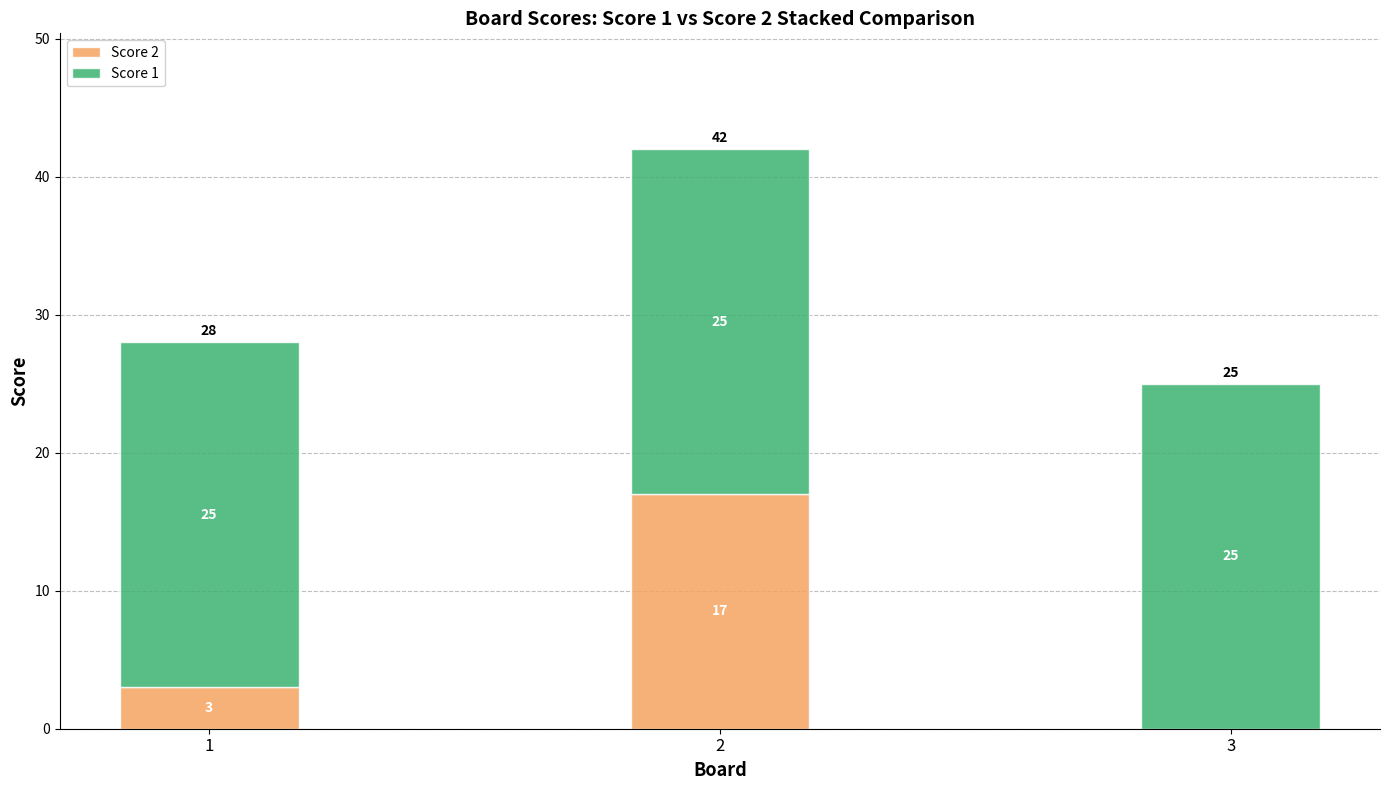

What is the sum of all Score 2 values?

20